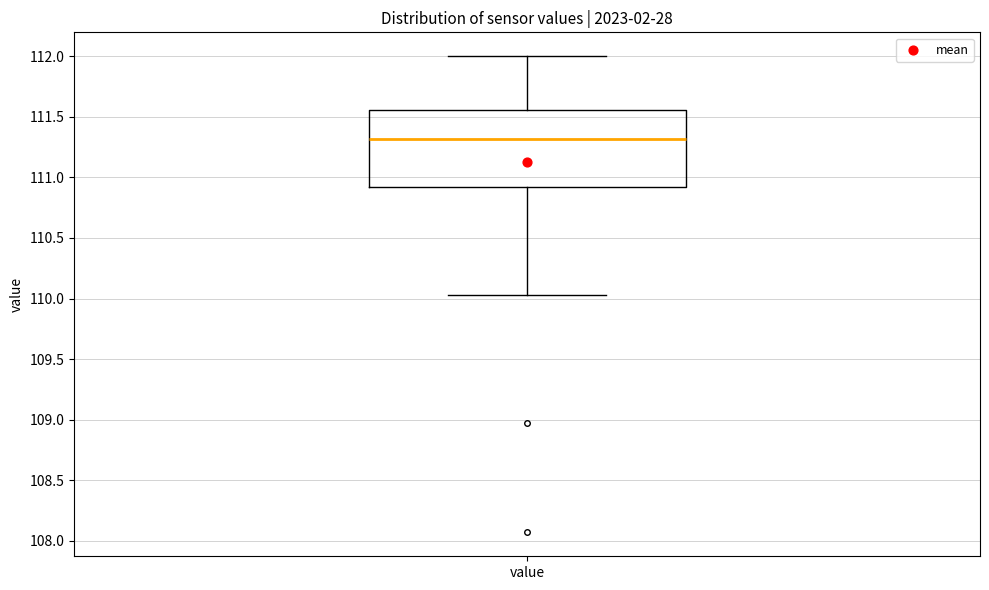

Where does the upper whisker of the box for value end on the y-axis? The values are not printed on the chart, so give them approximately, as read against the axis.

112.00